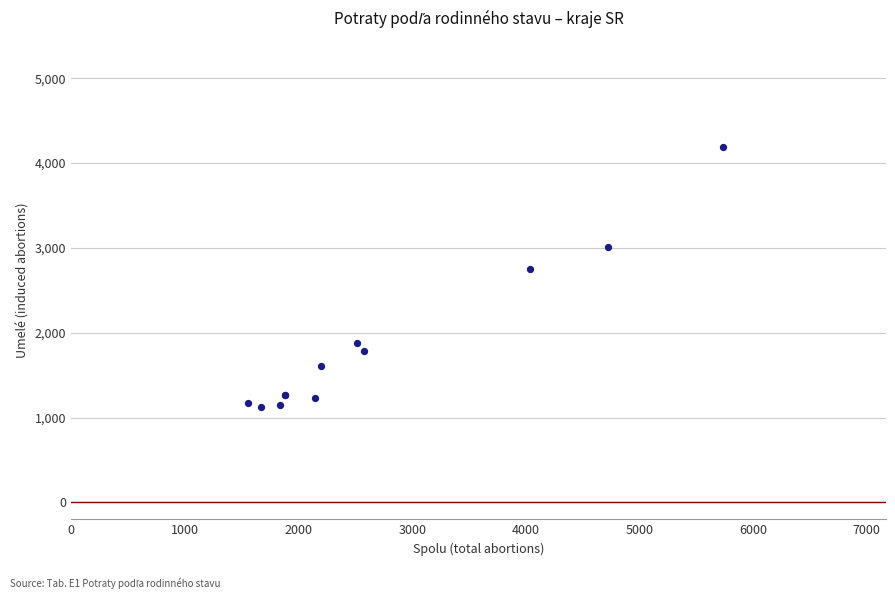

What Y value in the scatter plot is closest to 2658?

2755